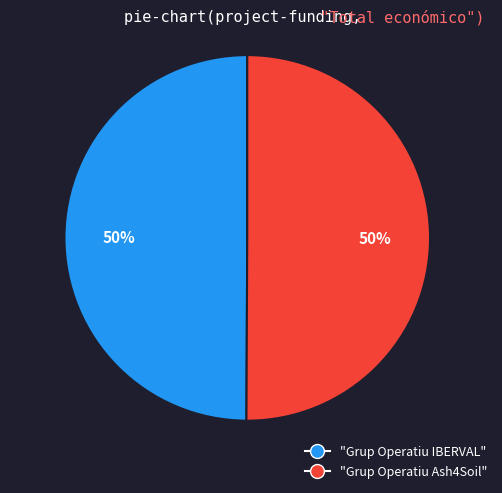

To the nearest percent, what is the average slice percentage?

50%